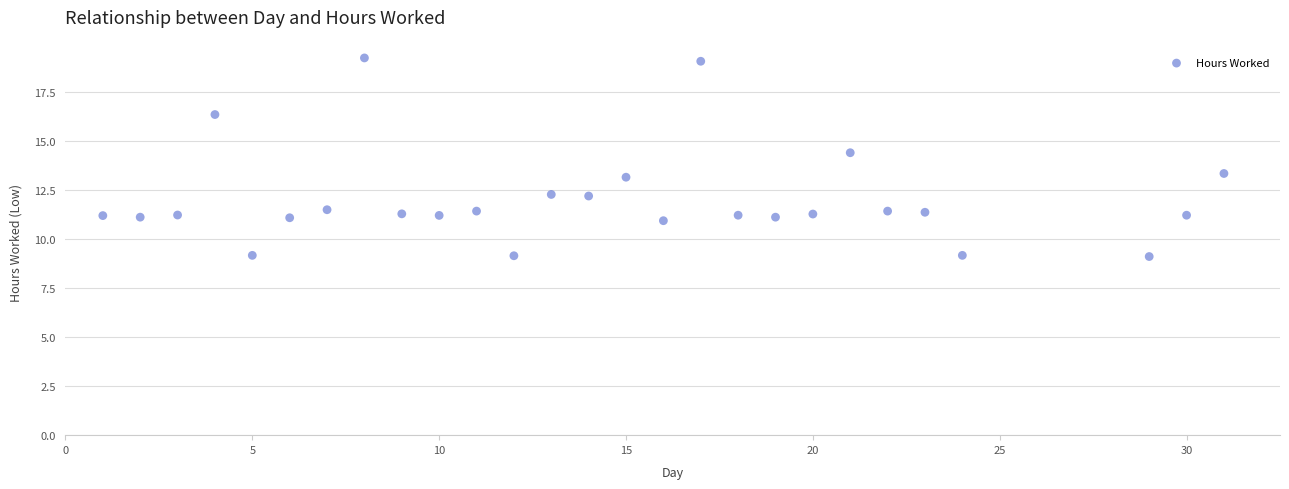

What is the range of X values (max minus min)?

30.0